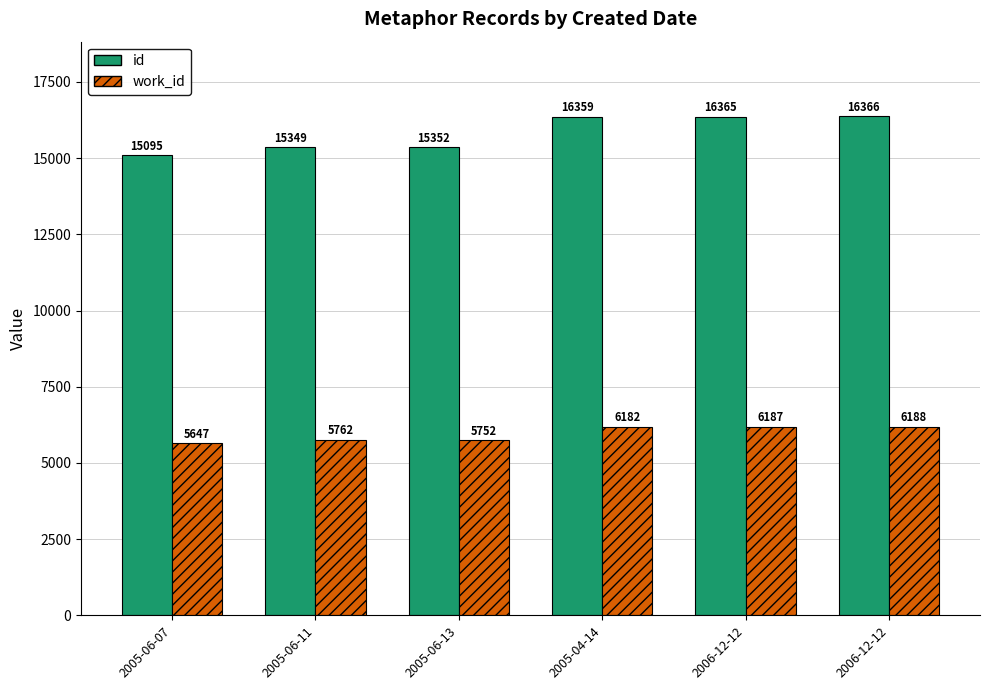

How many data points does each series have?

6